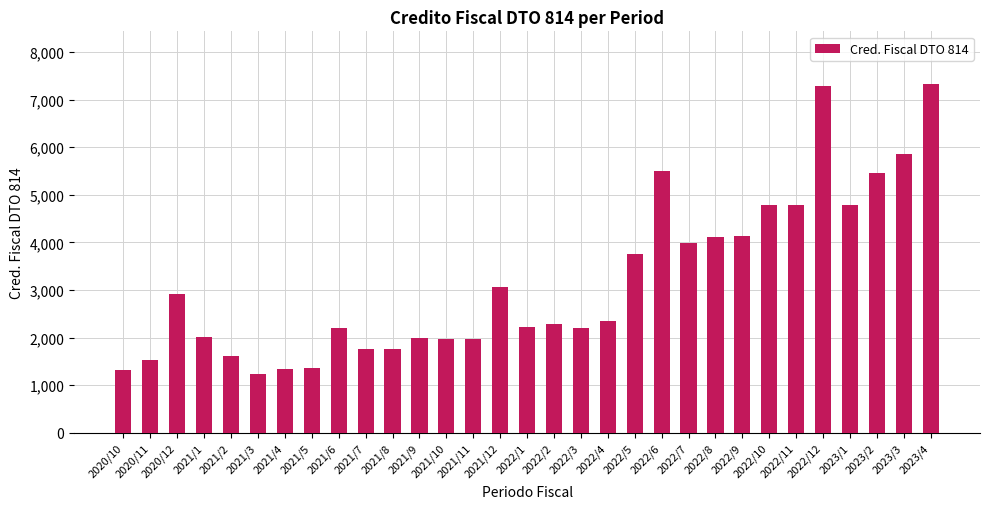

What is the label of the 1st bar from the left?

2020/10